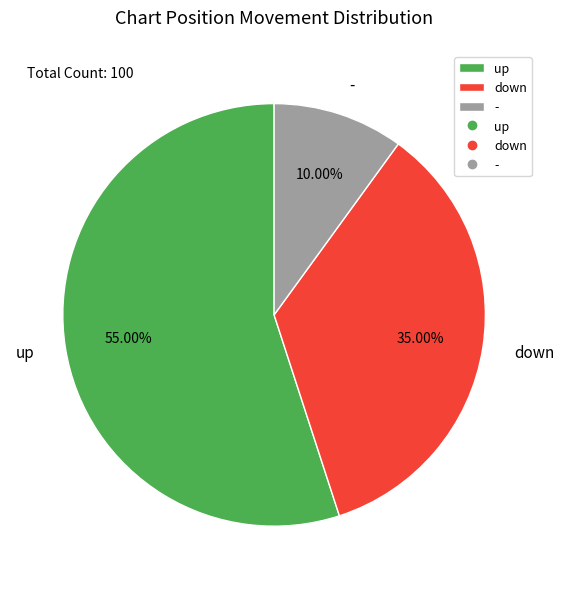

Rank the categories by value from highest to lowest.

up, down, -